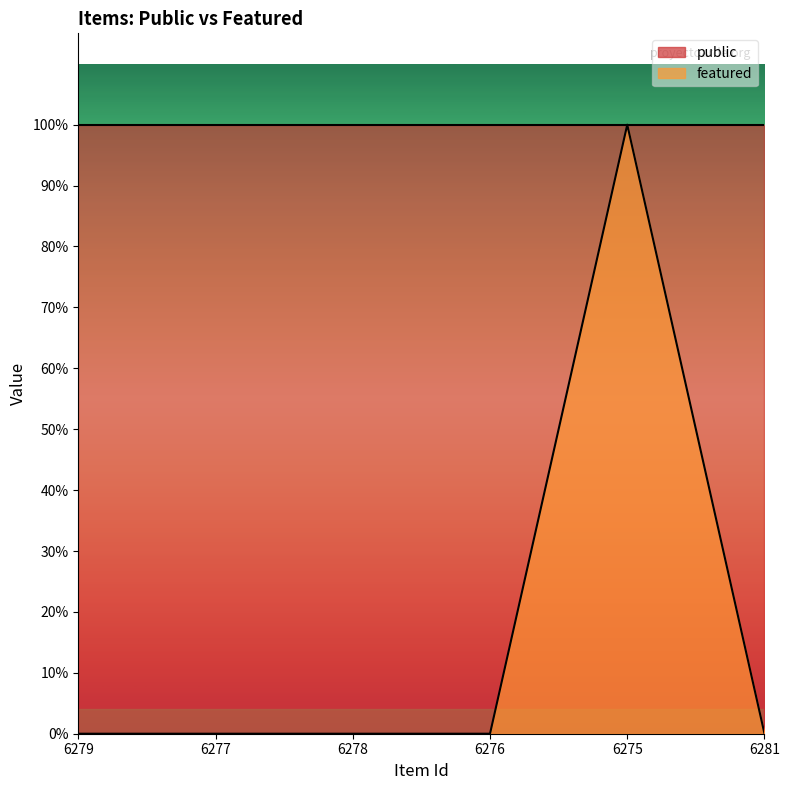

Rank the categories by value from lowest to highest.

6279, 6277, 6278, 6276, 6281, 6275